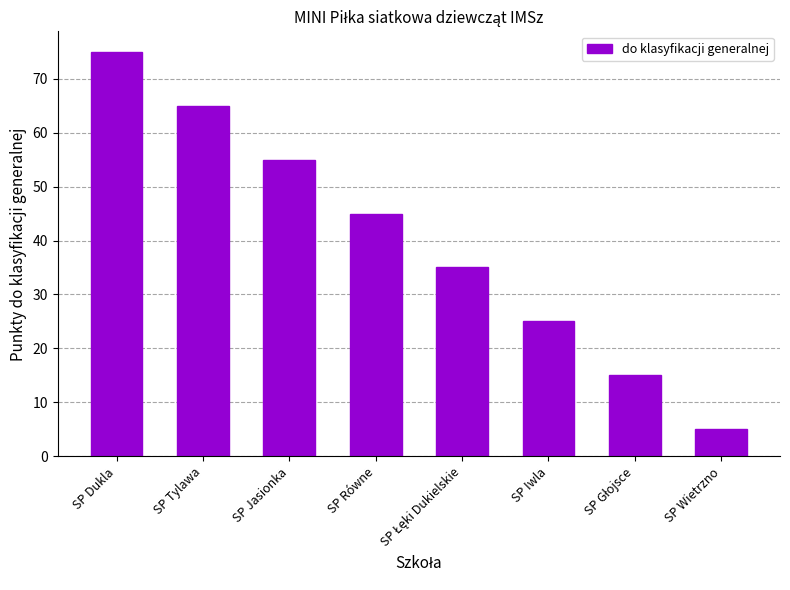

What is the label of the 3rd bar from the left?

SP Jasionka